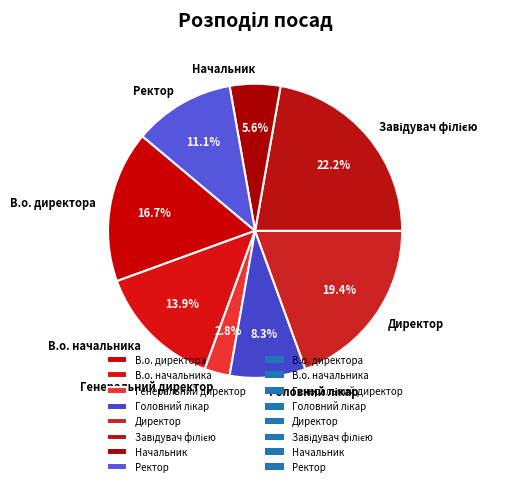

How many segments does this pie chart have?

8